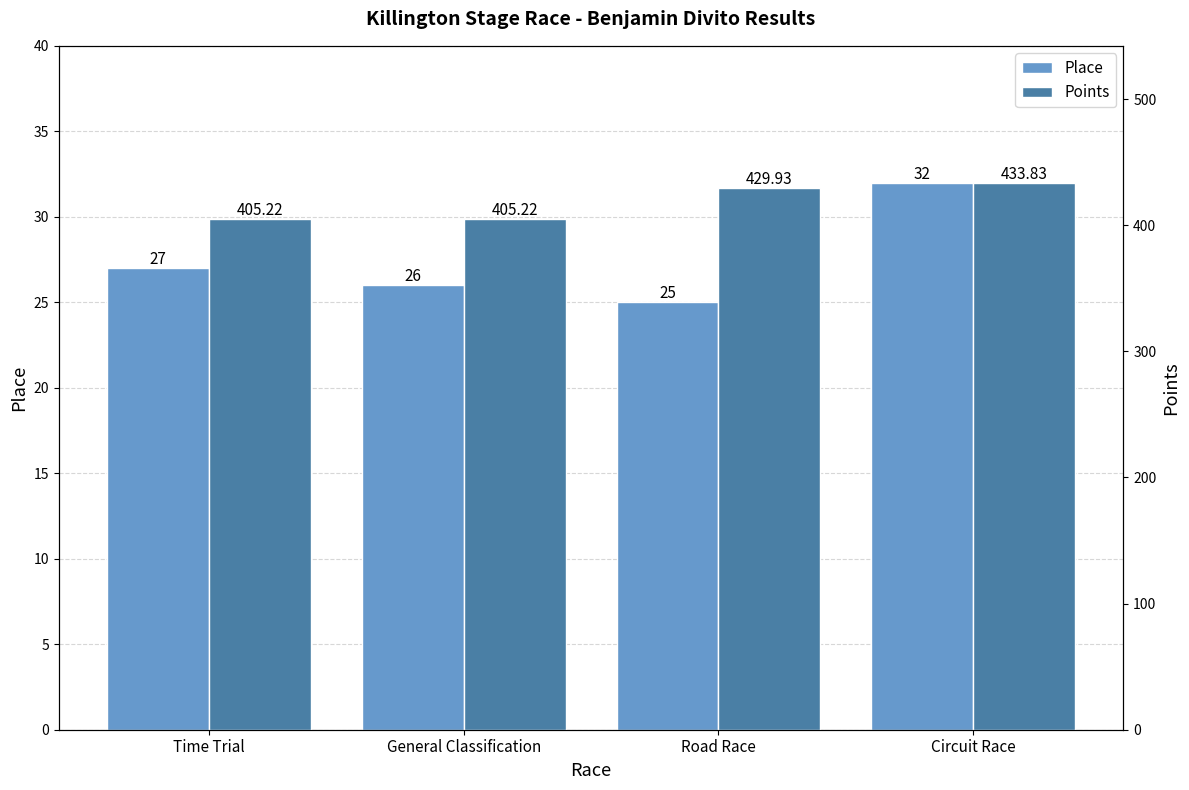

What is the spread (max minus min) of values at Circuit Race?

401.8